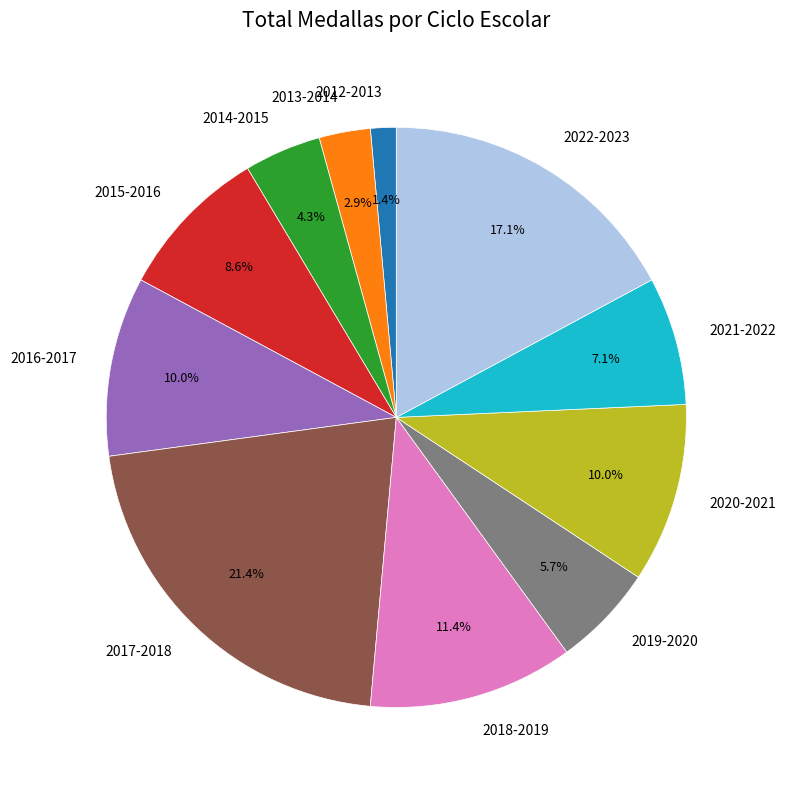

To the nearest percent, what is the difference between the 2015-2016 and 2019-2020 slice percentages?

3%